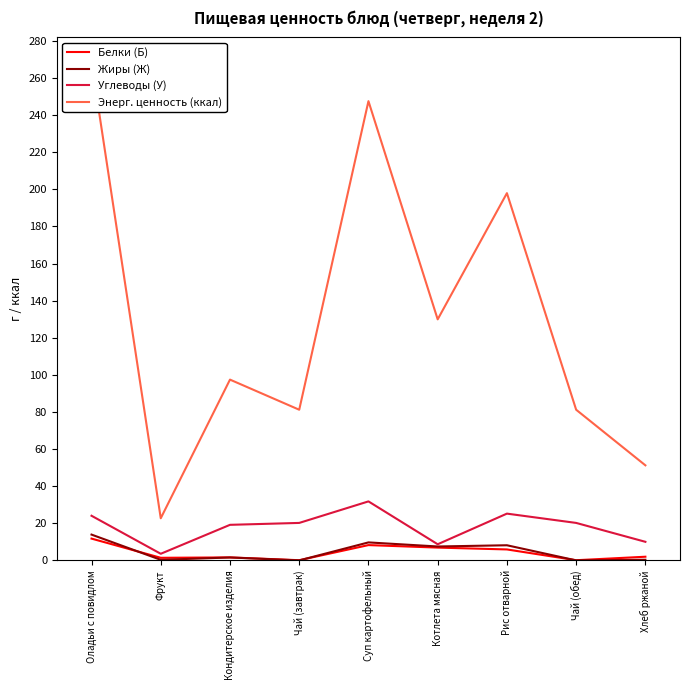

Reading left to right, transcribe all the data shown in this chart.

Белки (Б): Оладьи с повидлом=11.8	Фрукт=1.4	Кондитерское изделия=1.6	Чай (завтрак)=0.1	Суп картофельный=8.2	Котлета мясная=6.9	Рис отварной=5.9	Чай (обед)=0.1	Хлеб ржаной=2.0
Жиры (Ж): Оладьи с повидлом=13.9	Фрукт=0.3	Кондитерское изделия=1.6	Чай (завтрак)=0.0	Суп картофельный=9.7	Котлета мясная=7.5	Рис отварной=8.2	Чай (обед)=0.0	Хлеб ржаной=0.4
Углеводы (У): Оладьи с повидлом=24.1	Фрукт=3.6	Кондитерское изделия=19.2	Чай (завтрак)=20.2	Суп картофельный=31.8	Котлета мясная=8.7	Рис отварной=25.2	Чай (обед)=20.2	Хлеб ржаной=10.0
Энерг. ценность (ккал): Оладьи с повидлом=268.4	Фрукт=22.7	Кондитерское изделия=97.4	Чай (завтрак)=81.2	Суп картофельный=247.5	Котлета мясная=129.9	Рис отварной=197.9	Чай (обед)=81.2	Хлеб ржаной=51.2